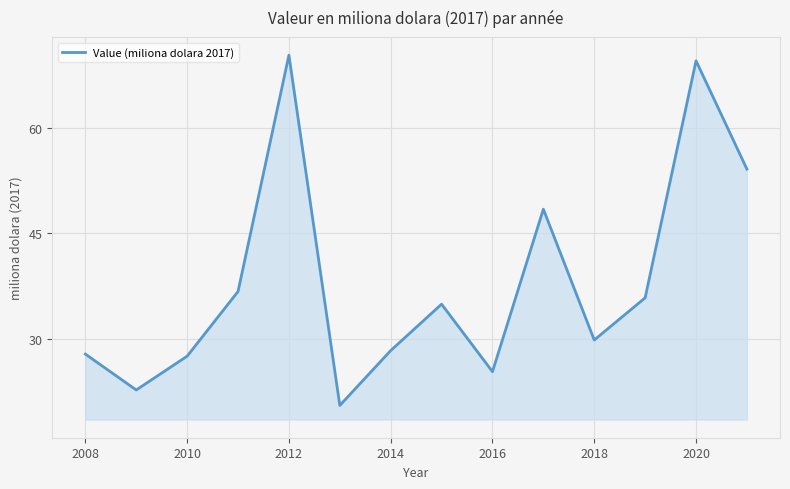

How many interior local valleys (lower than both neighbors) does the data have?

4